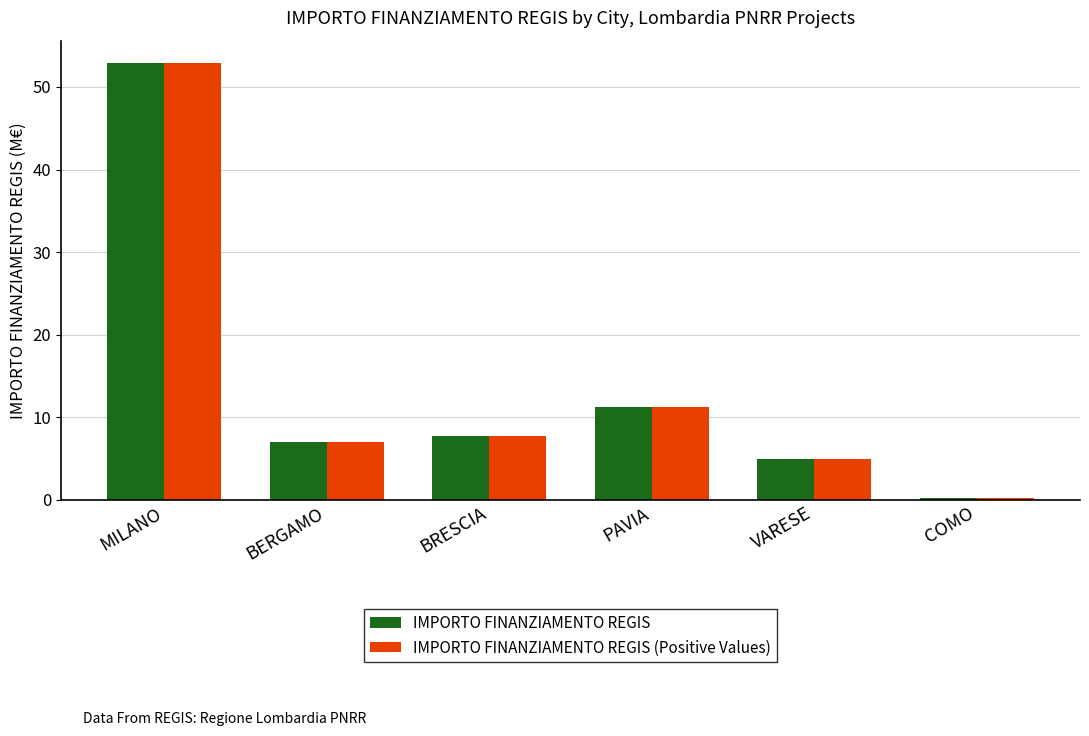

Reading right to left, list all the values displayed in this chart.

IMPORTO FINANZIAMENTO REGIS: COMO=0.2	VARESE=5.0	PAVIA=11.3	BRESCIA=7.7	BERGAMO=7.0	MILANO=53.0
IMPORTO FINANZIAMENTO REGIS (Positive Values): COMO=0.2	VARESE=5.0	PAVIA=11.3	BRESCIA=7.7	BERGAMO=7.0	MILANO=53.0